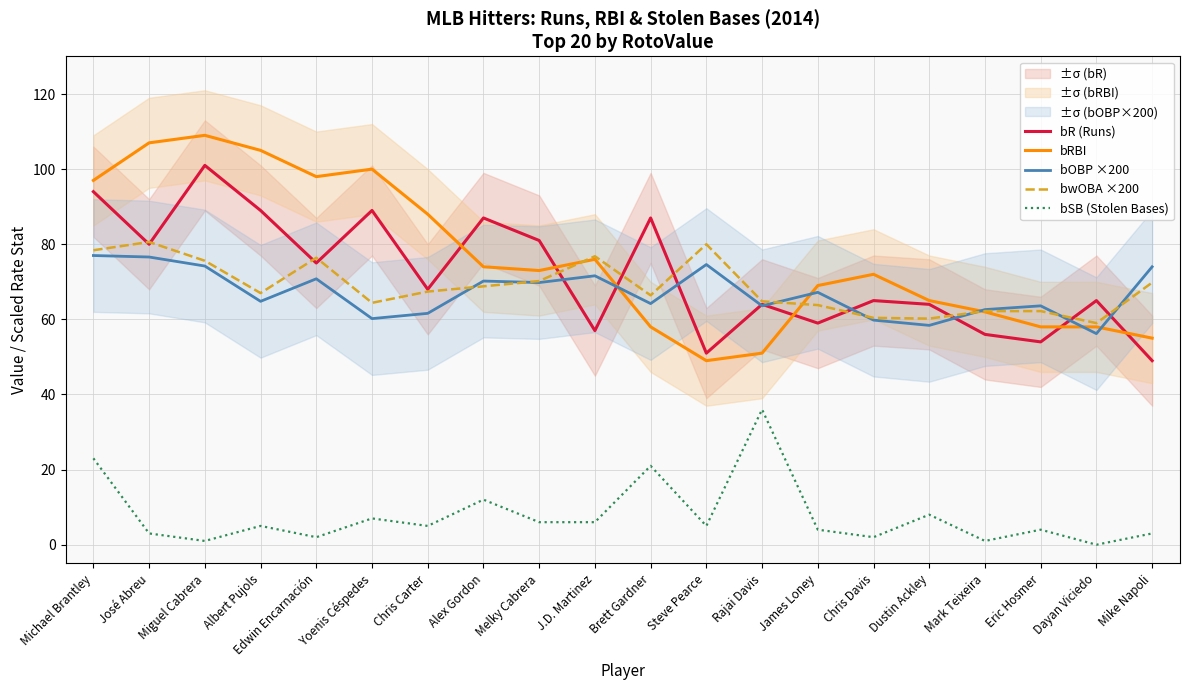

Is it true that bRBI equals 24.3 at Miguel Cabrera?

False